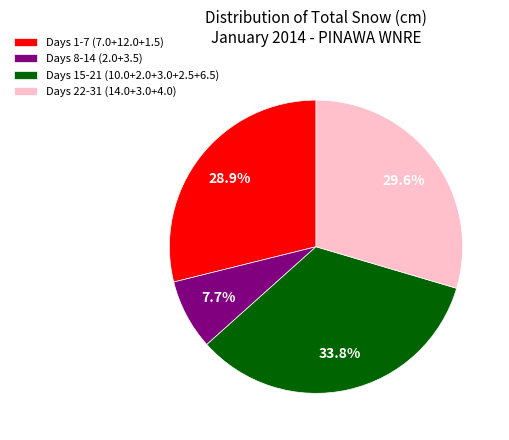

Which category has the smallest portion of the pie?

Days 8-14 (2.0+3.5)